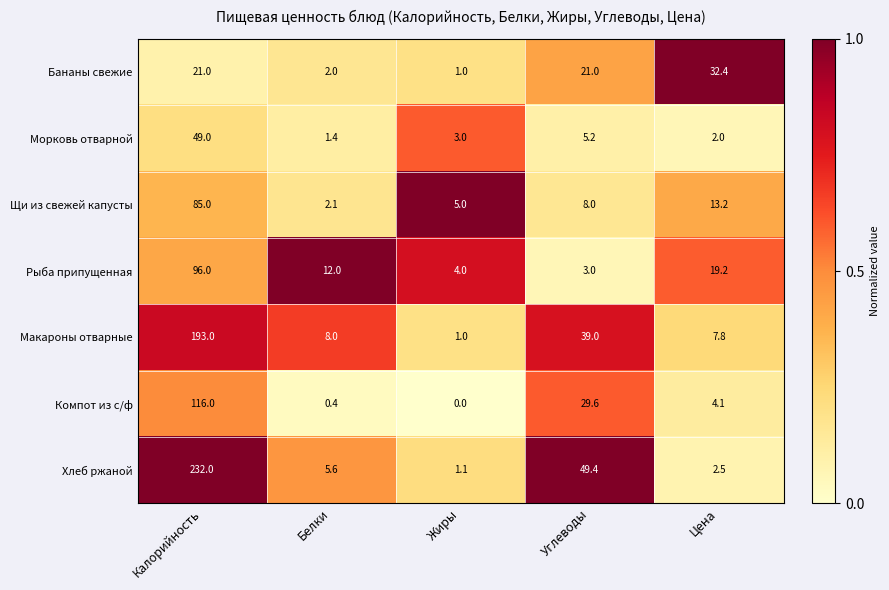

List the series in order of their peak value, highest first.

Хлеб ржаной, Макароны отварные, Компот из с/ф, Рыба припущенная, Щи из свежей капусты, Морковь отварной, Бананы свежие